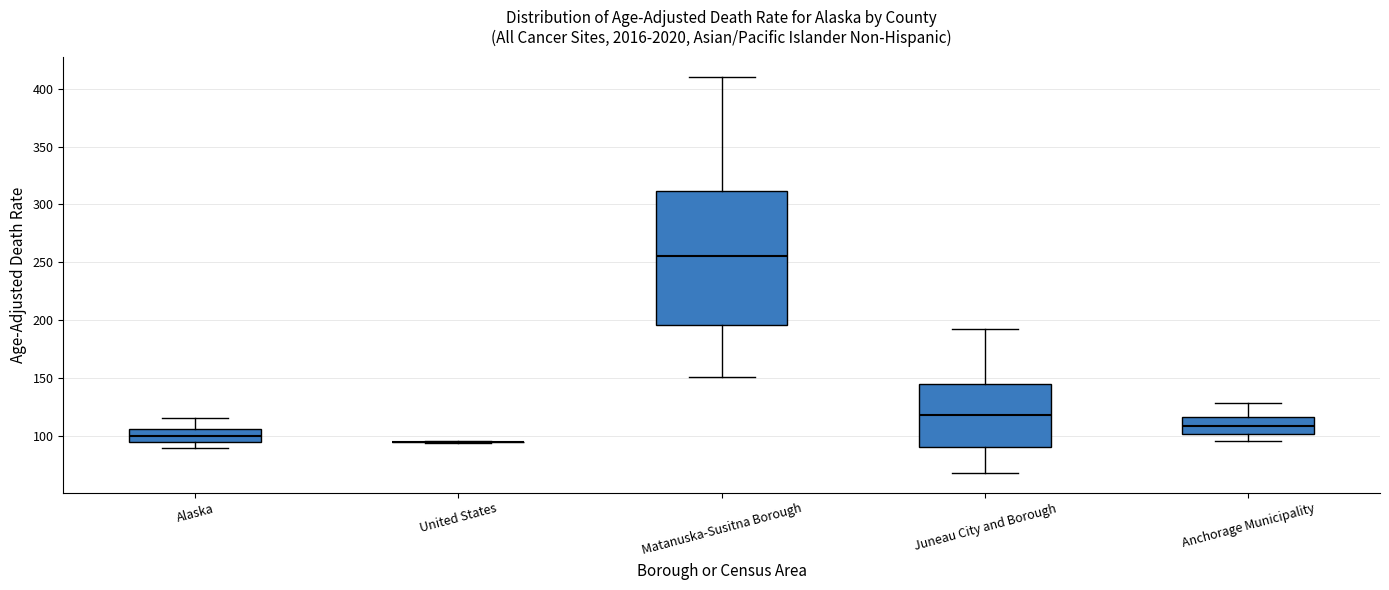

Where does the median line of the box for Anchorage Municipality sit on the y-axis? The values are not printed on the chart, so give them approximately, as read against the axis.

110